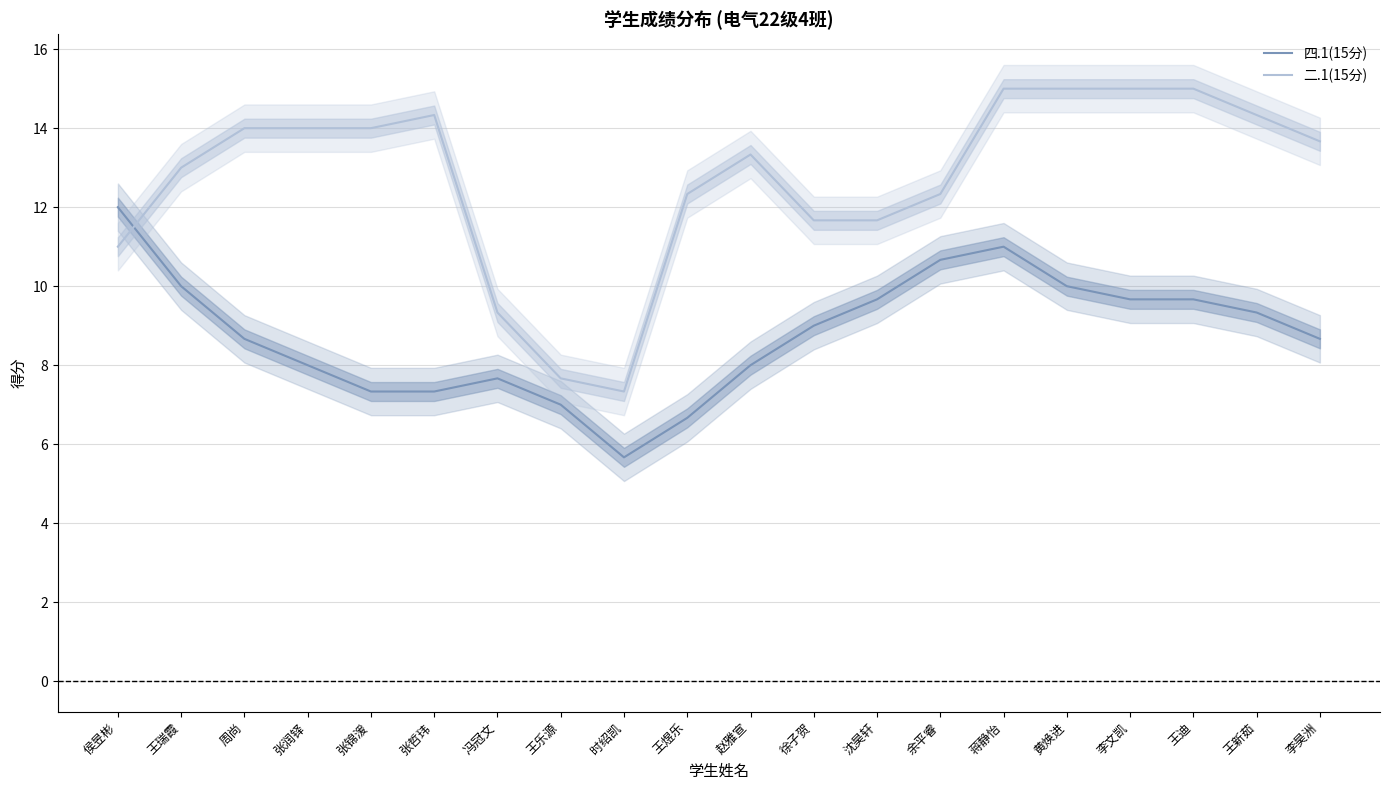

At which label is 二.1(15分) closest to 11?

侯昱彬